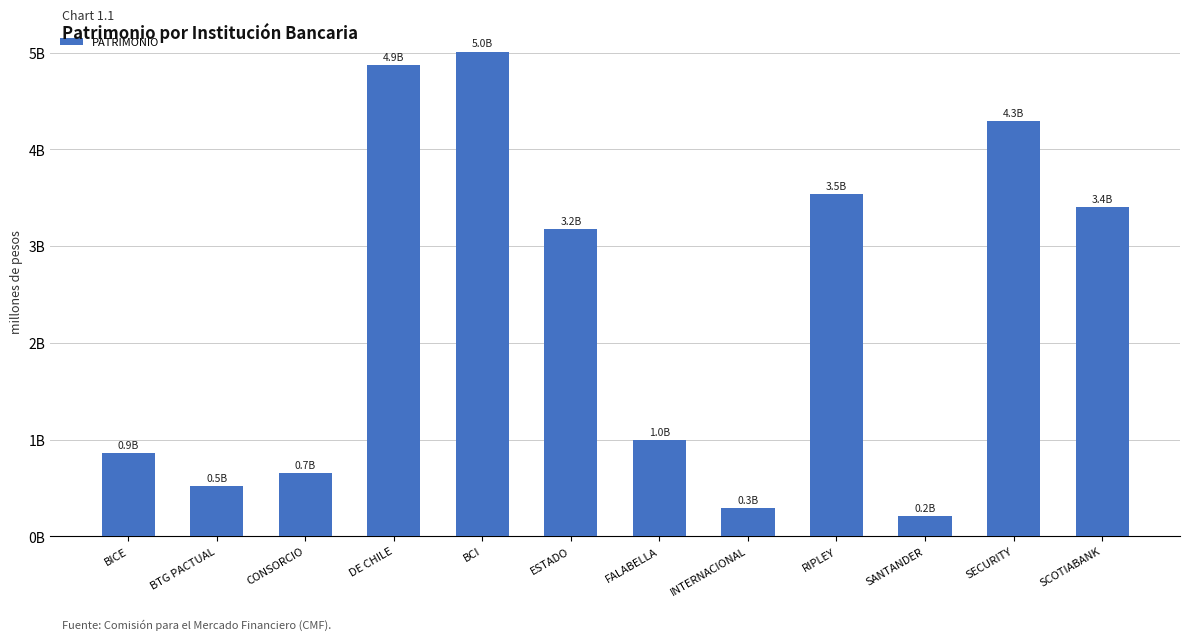

What is the label of the 7th bar from the right?

ESTADO